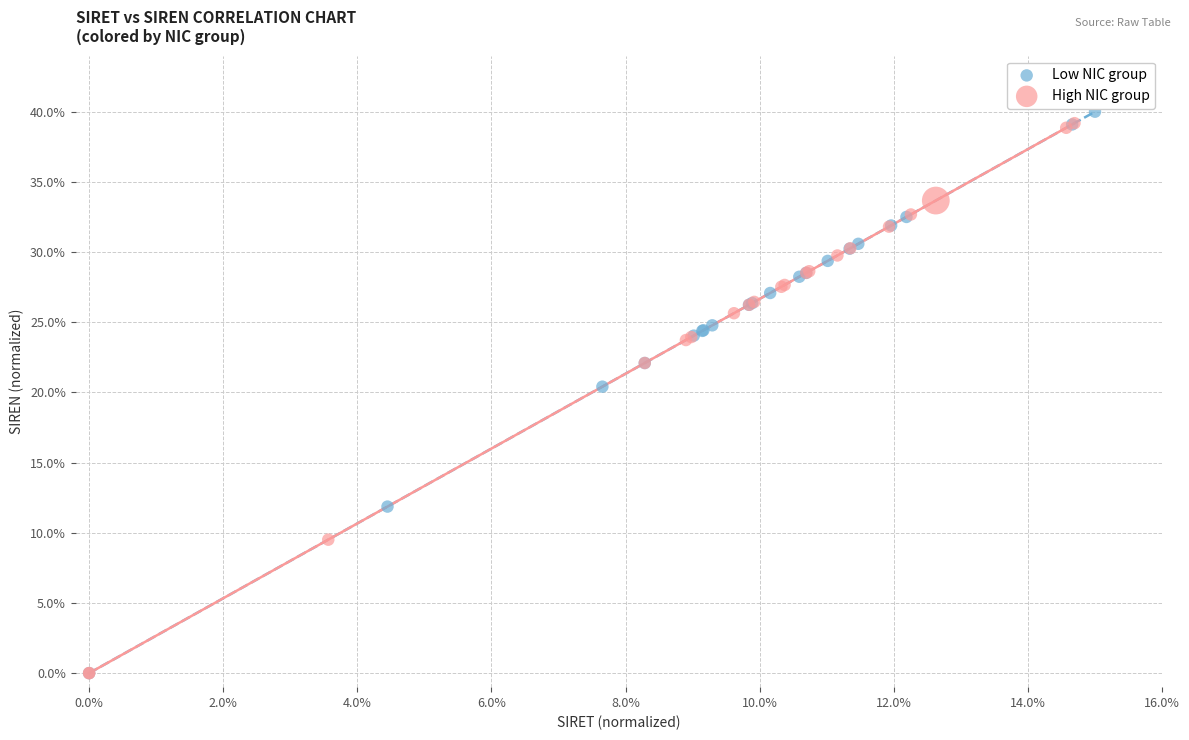

What are all the series names shown in the legend?

Low NIC group, High NIC group